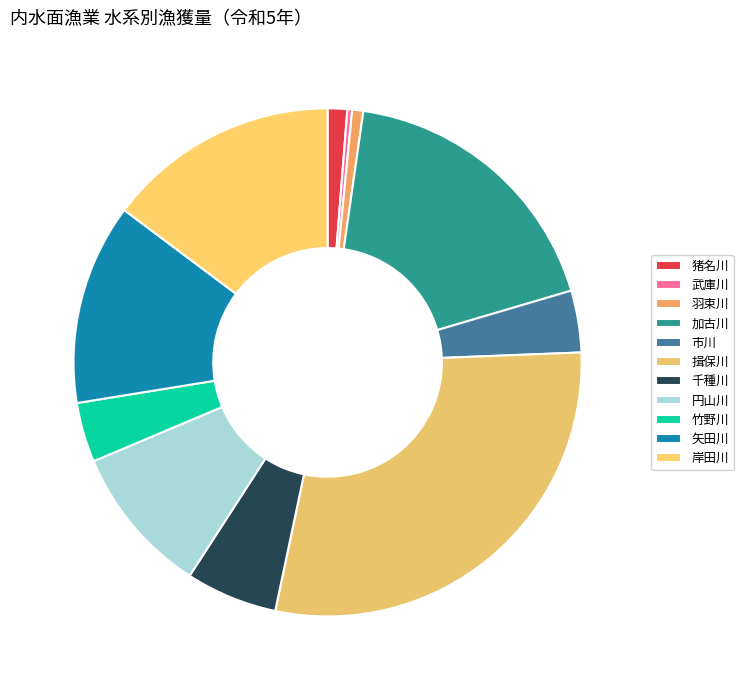

How many slices are in this pie chart?

11